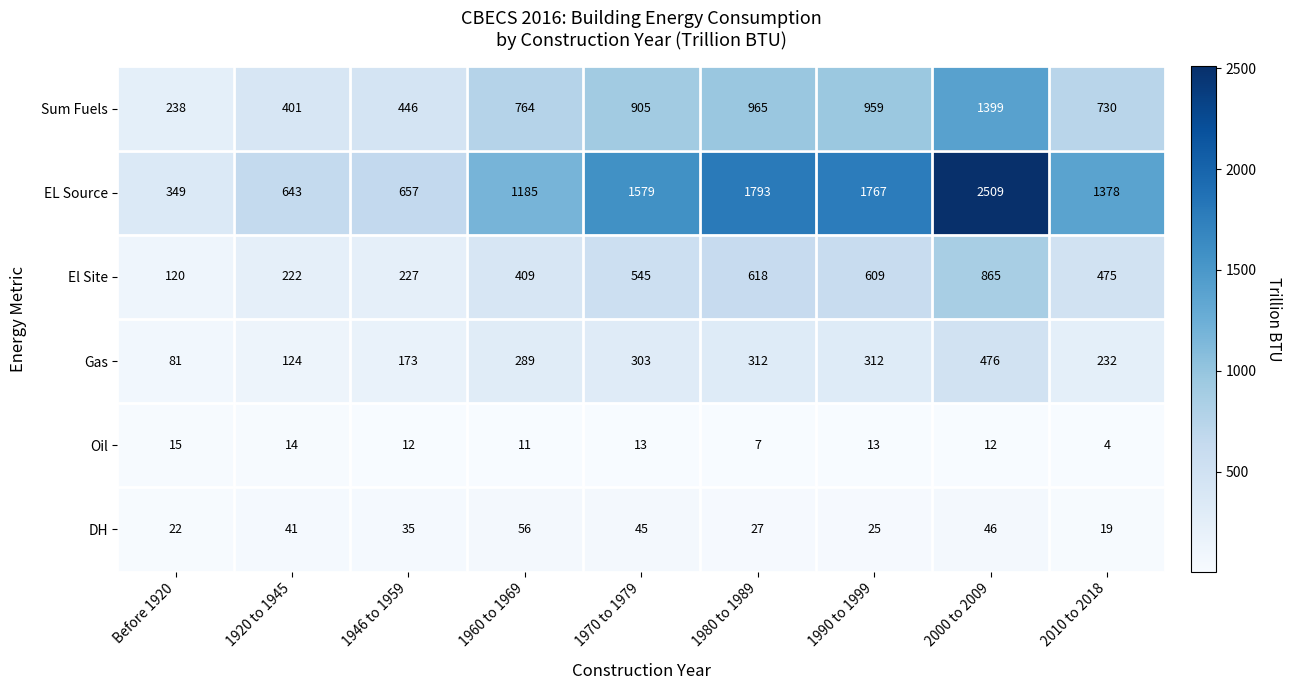

Rank the series at Before 1920 from lowest to highest value.

Oil, DH, Gas, El Site, Sum Fuels, EL Source